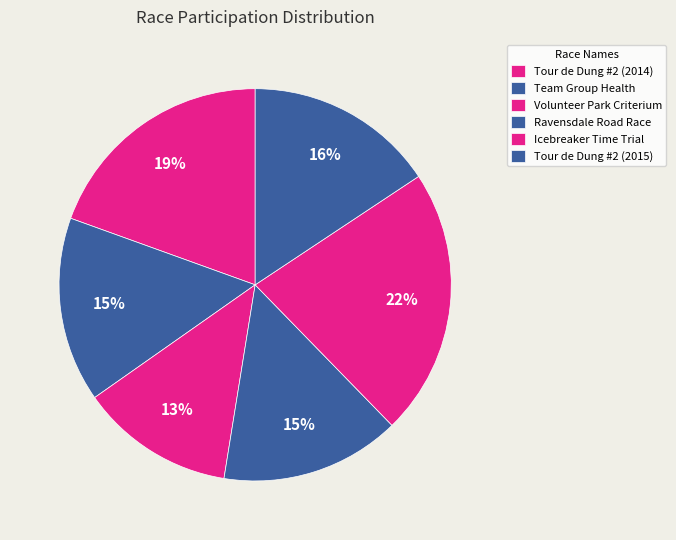

How many segments does this pie chart have?

6